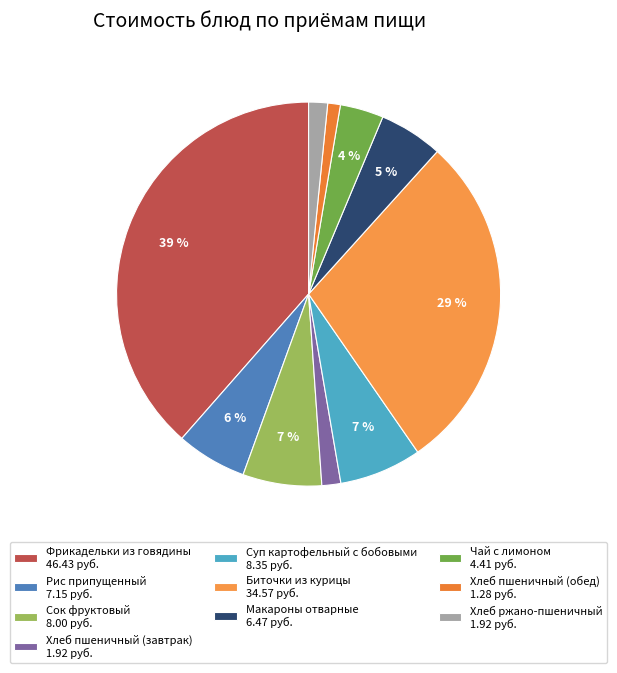

True or false: Чай с лимоном accounts for 4% of the total.

True